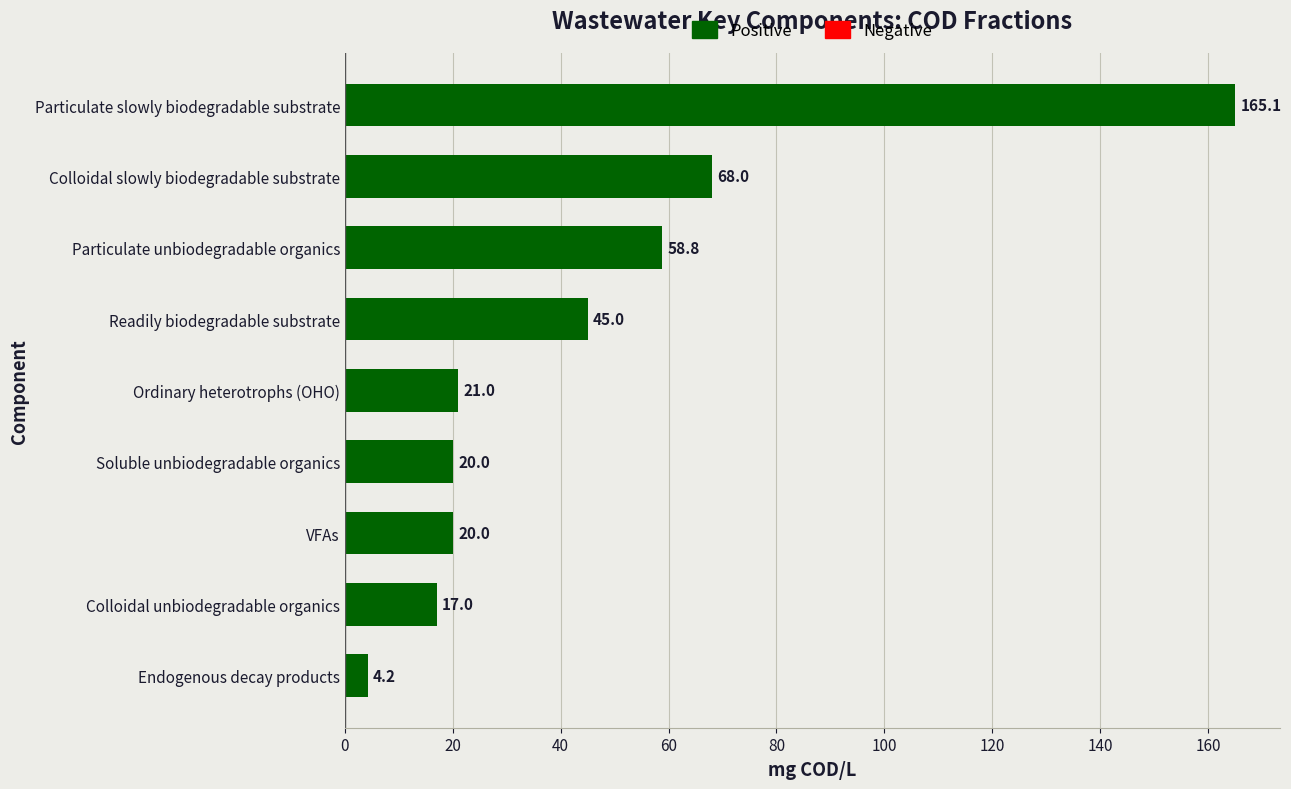

What is the sum of all values?

419.1